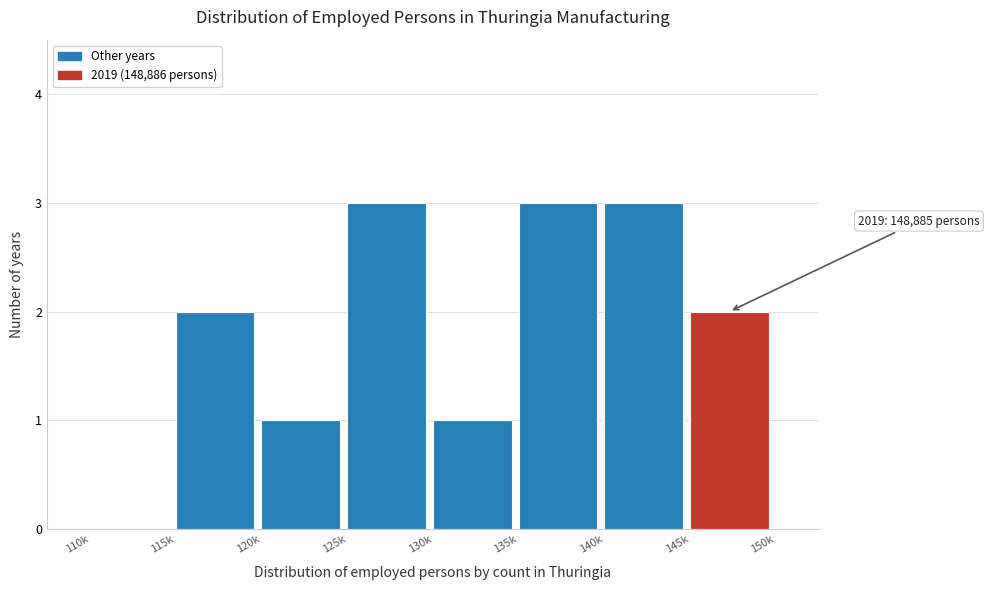

Reading left to right, extract all data points from this chart.

110k=0	115k=2	120k=1	125k=3	130k=1	135k=3	140k=3	145k=2